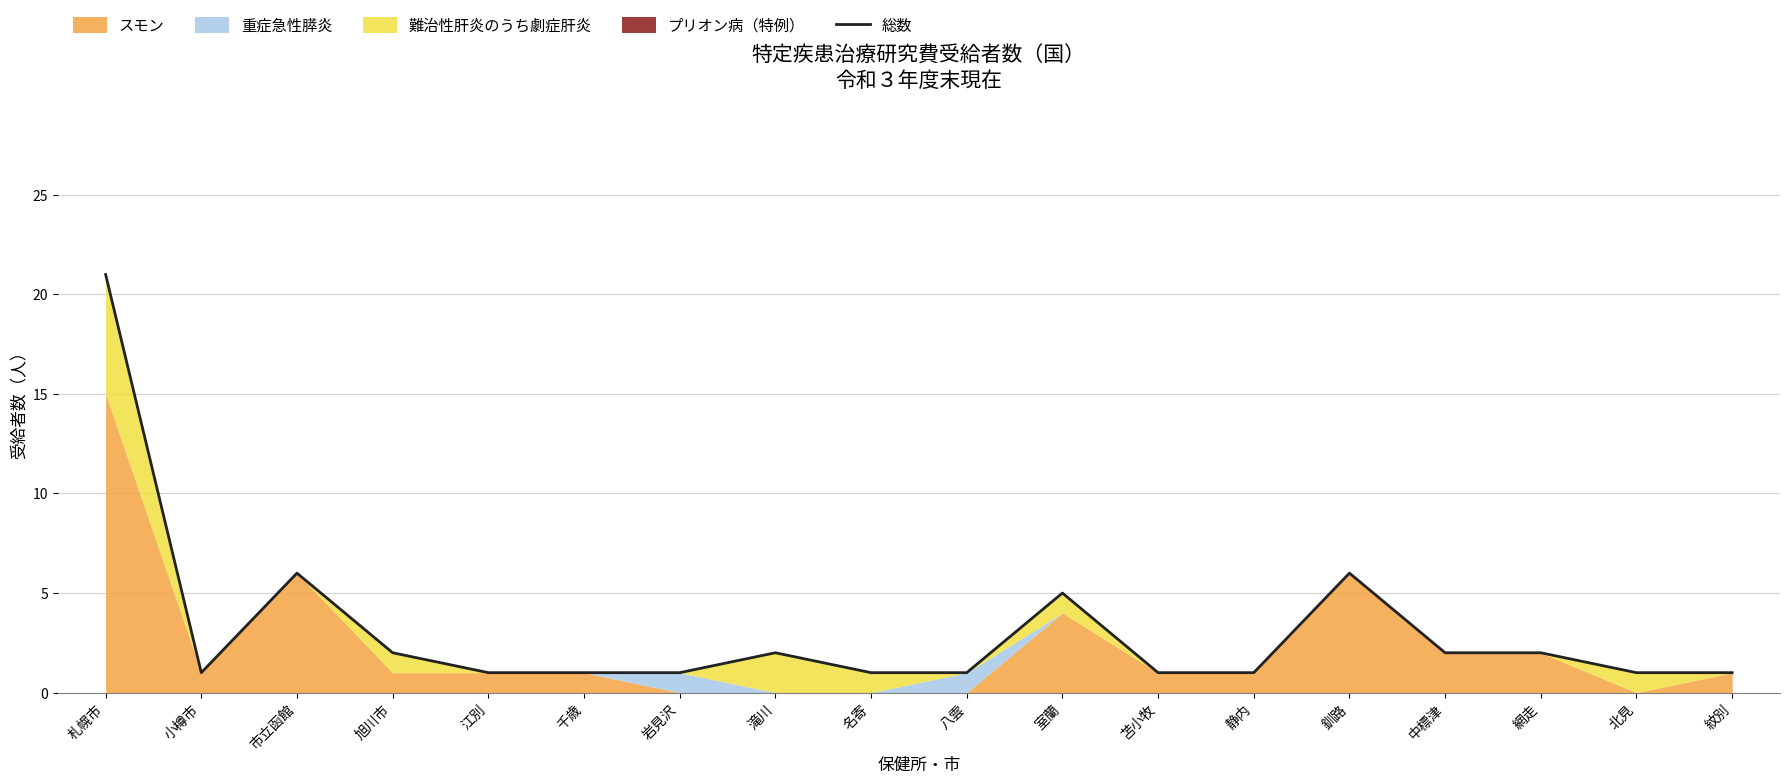

How many interior local peaks (higher than both neighbors) does the data have?

4